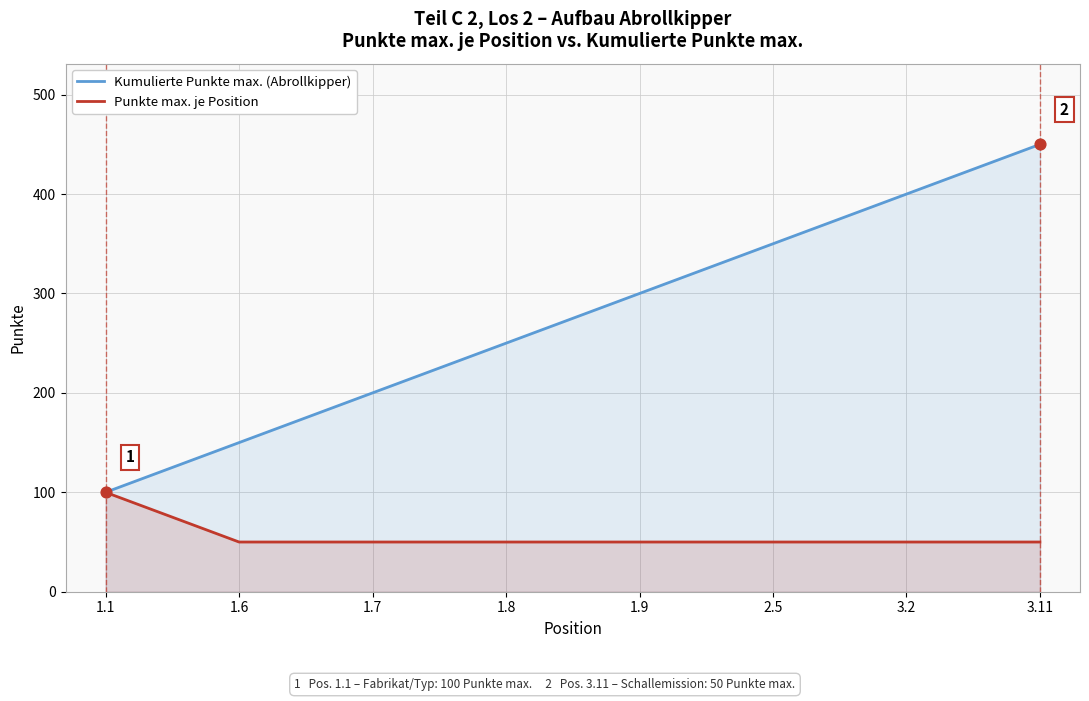

Which series has the largest Y range (max minus min)?

Kumulierte Punkte max. (Abrollkipper)